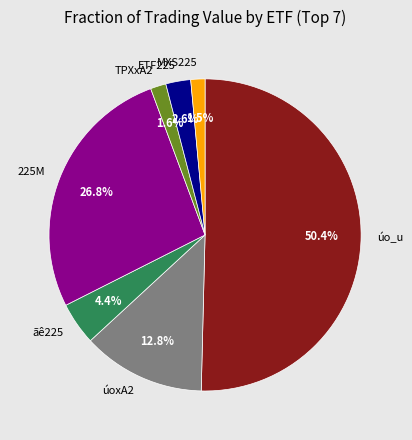

Which slice represents more than half of the pie?

úo_u